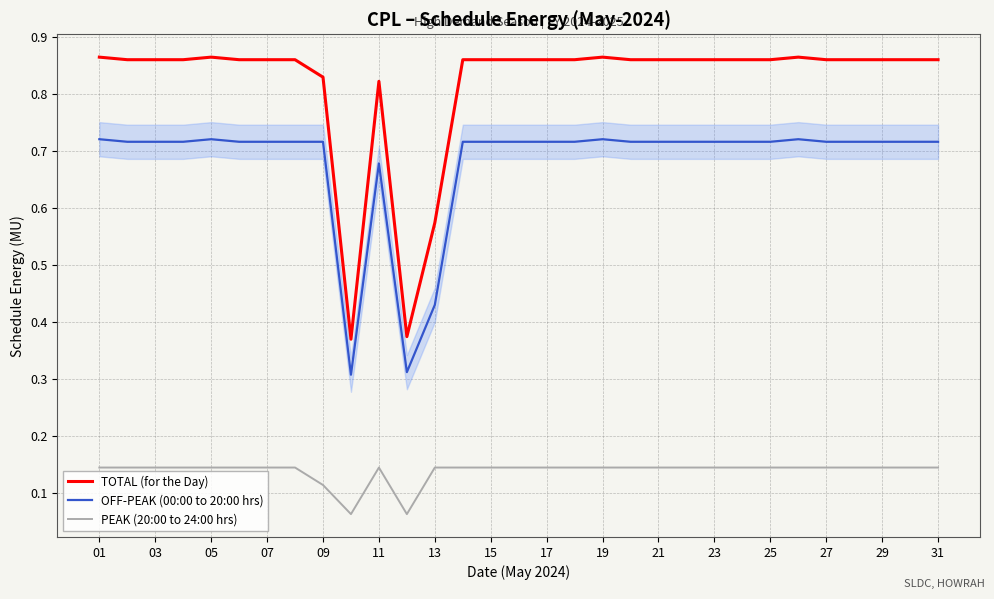

Which series has the widest spread of values?

TOTAL (for the Day)